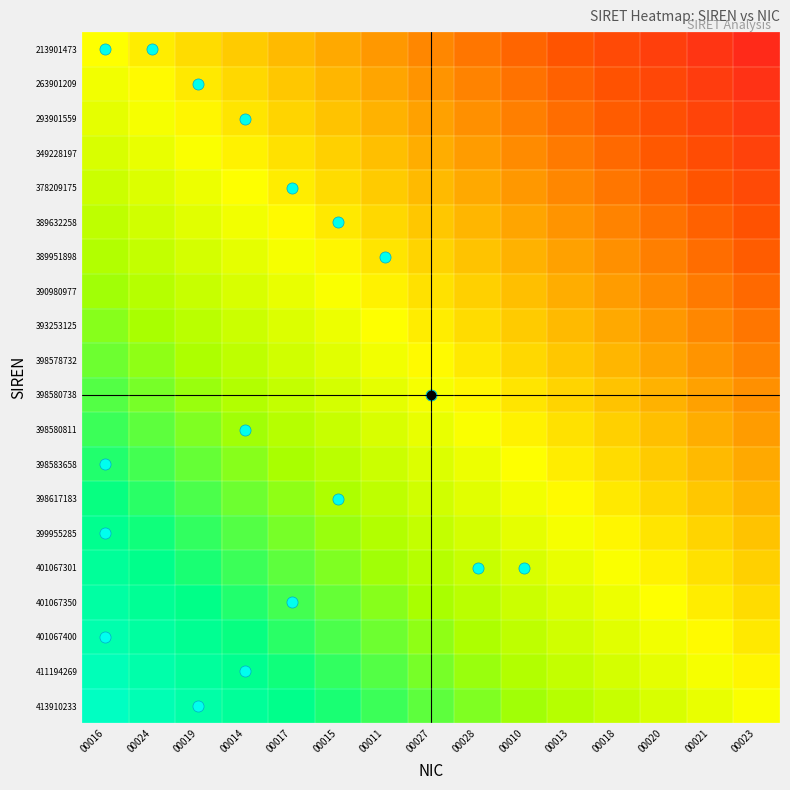

Count the number of data series in this chart.

20